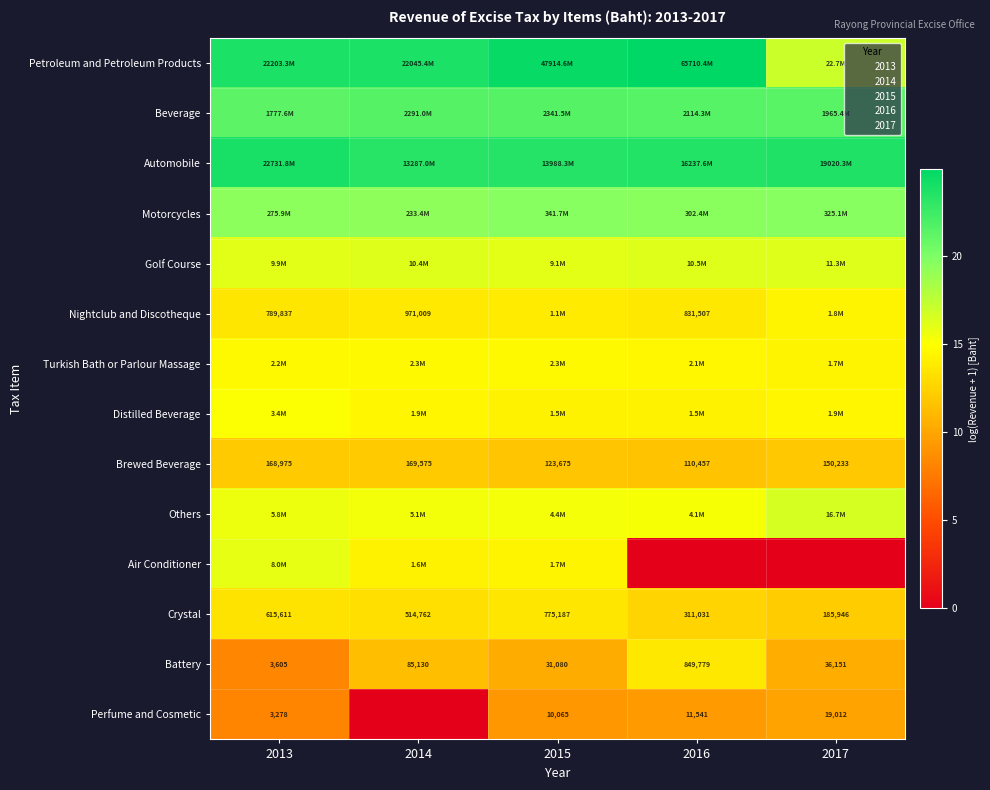

How many values in the Air Conditioner series are below 14?

2